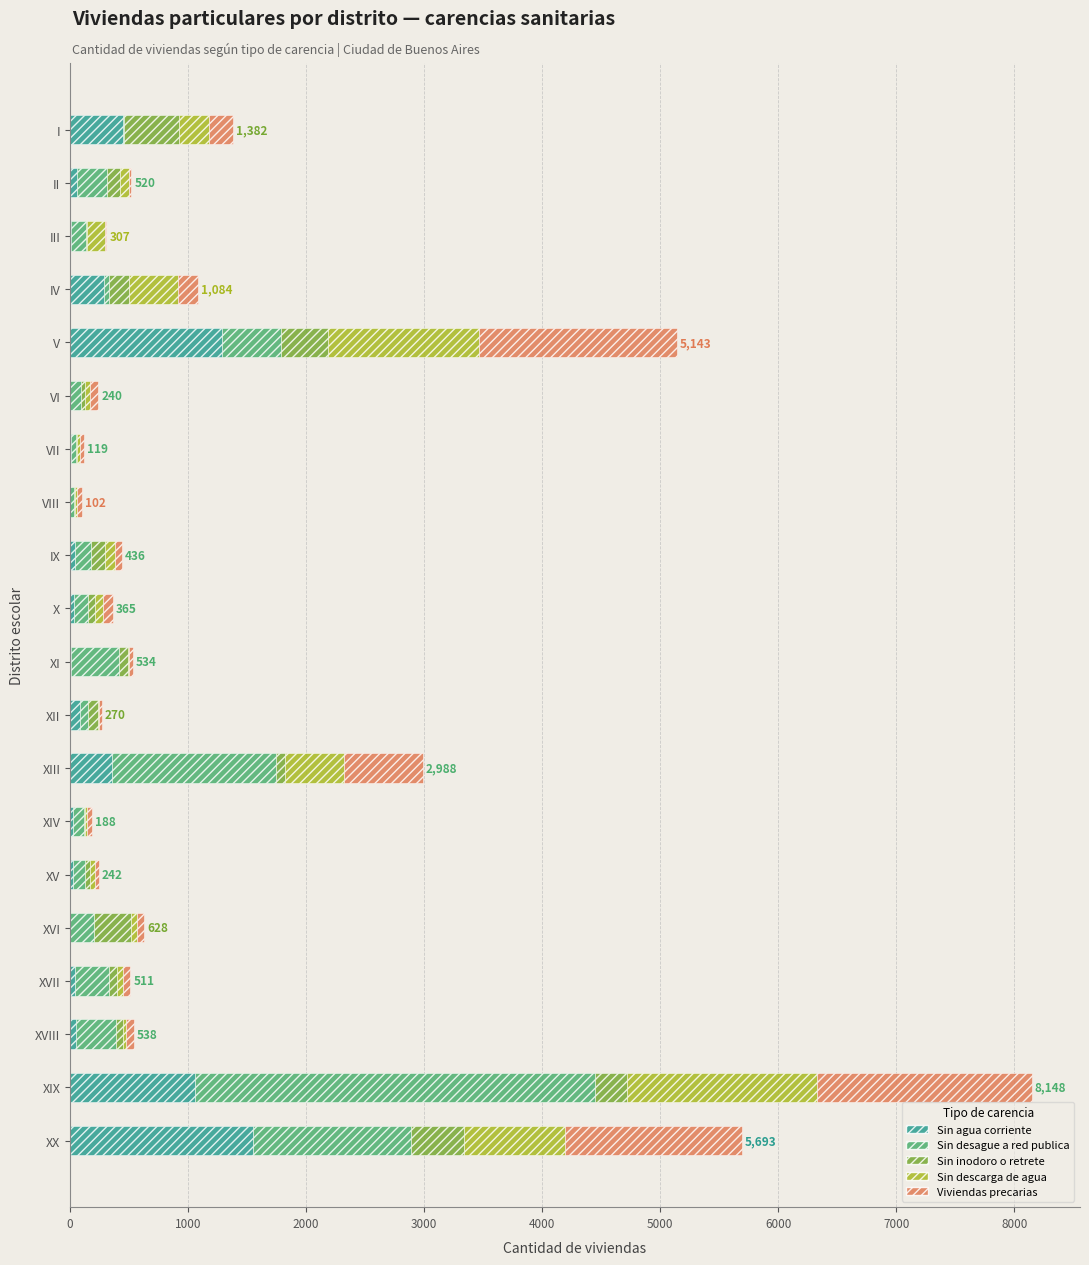

What is the highest value of the Sin agua corriente series?

1548